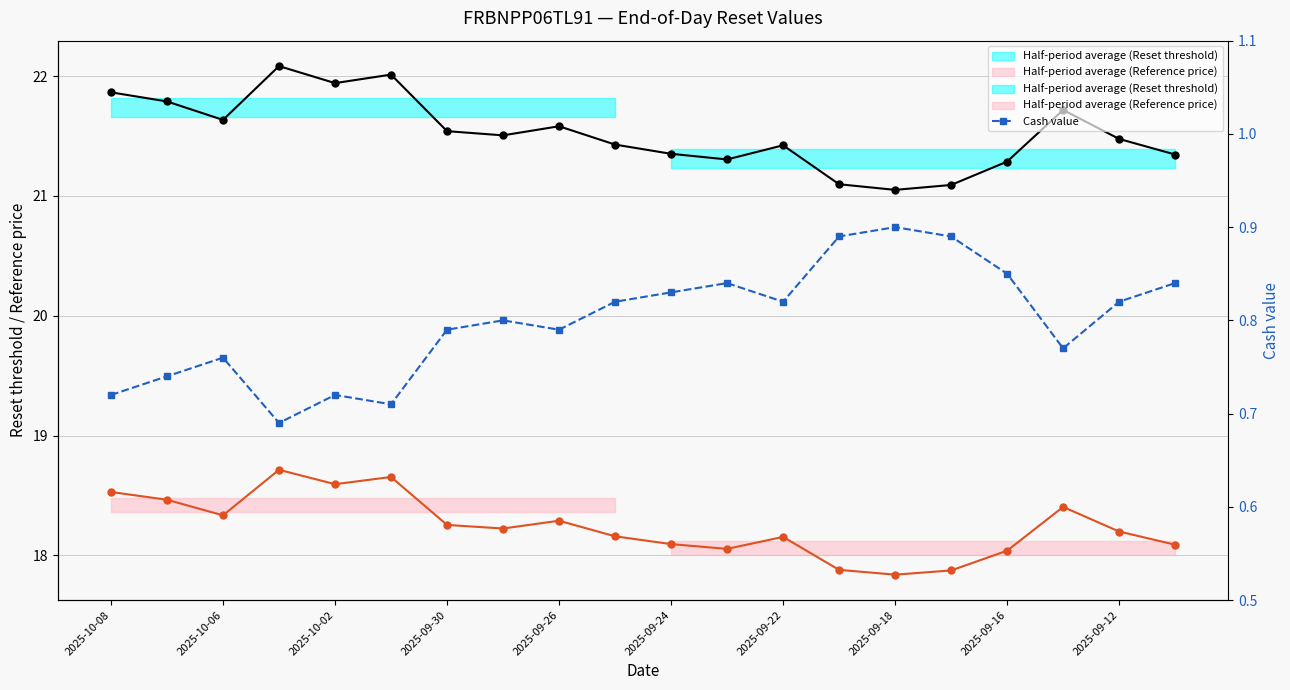

What is the highest value of the Cash value series?

0.9